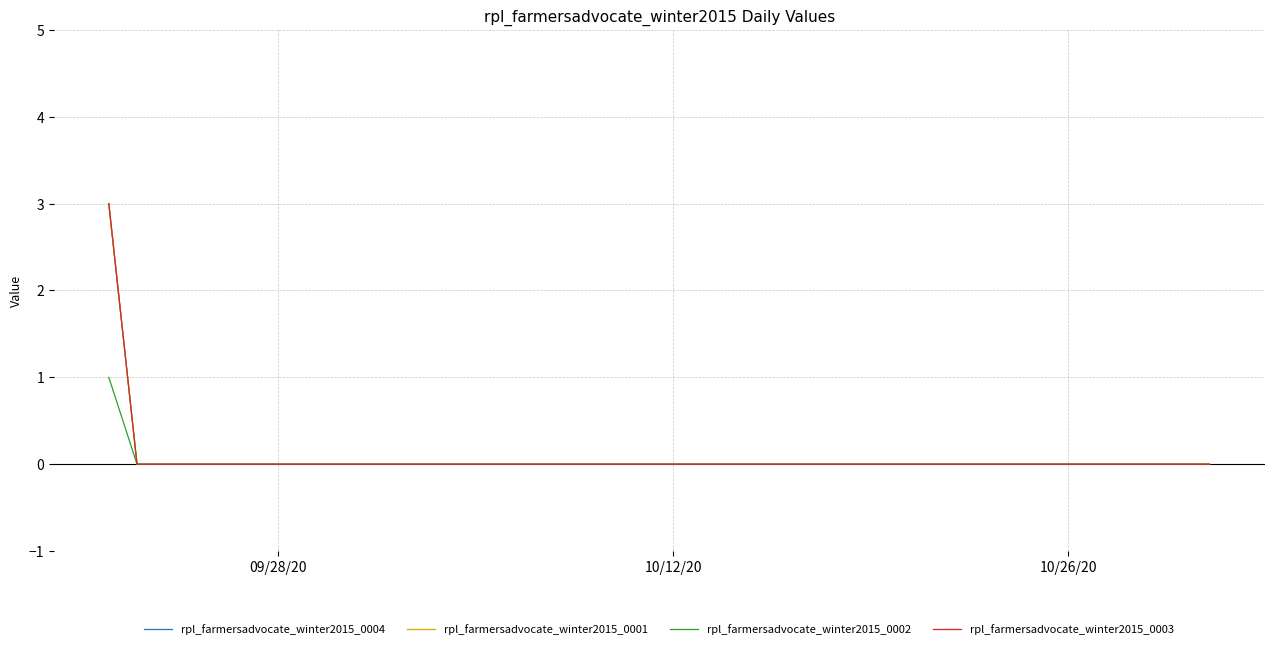

Is this an area chart (filled region under the line)?

No